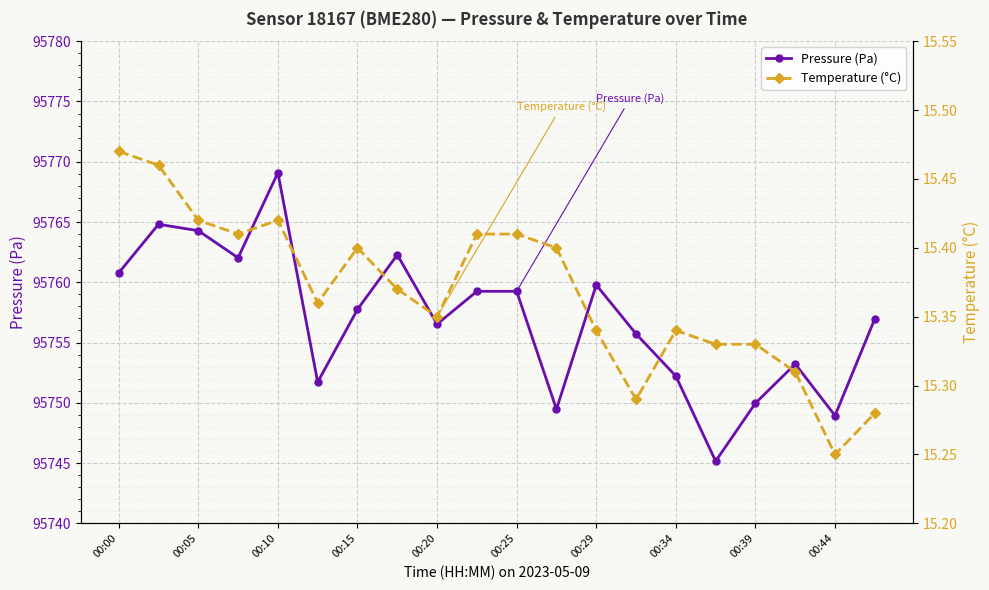

What is the average value of the temperature series?

15.4